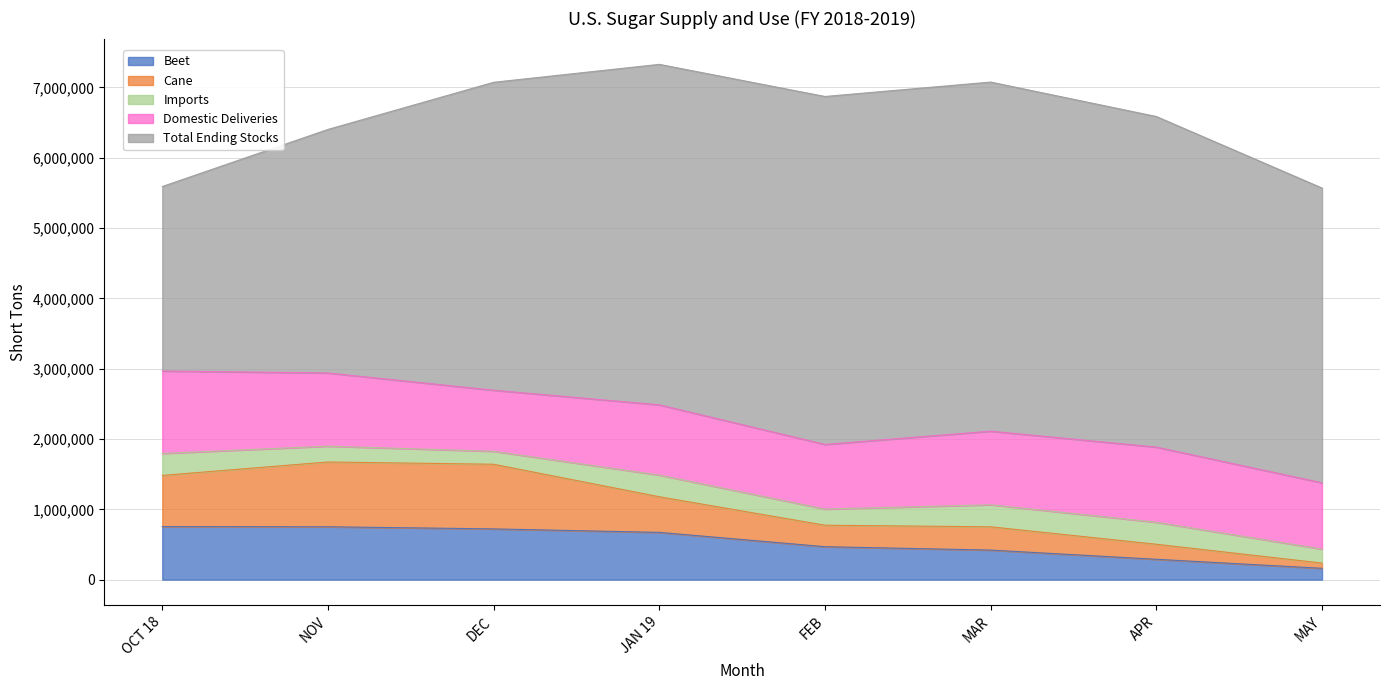

At how many categories does at least one series exceed 2698617?

7